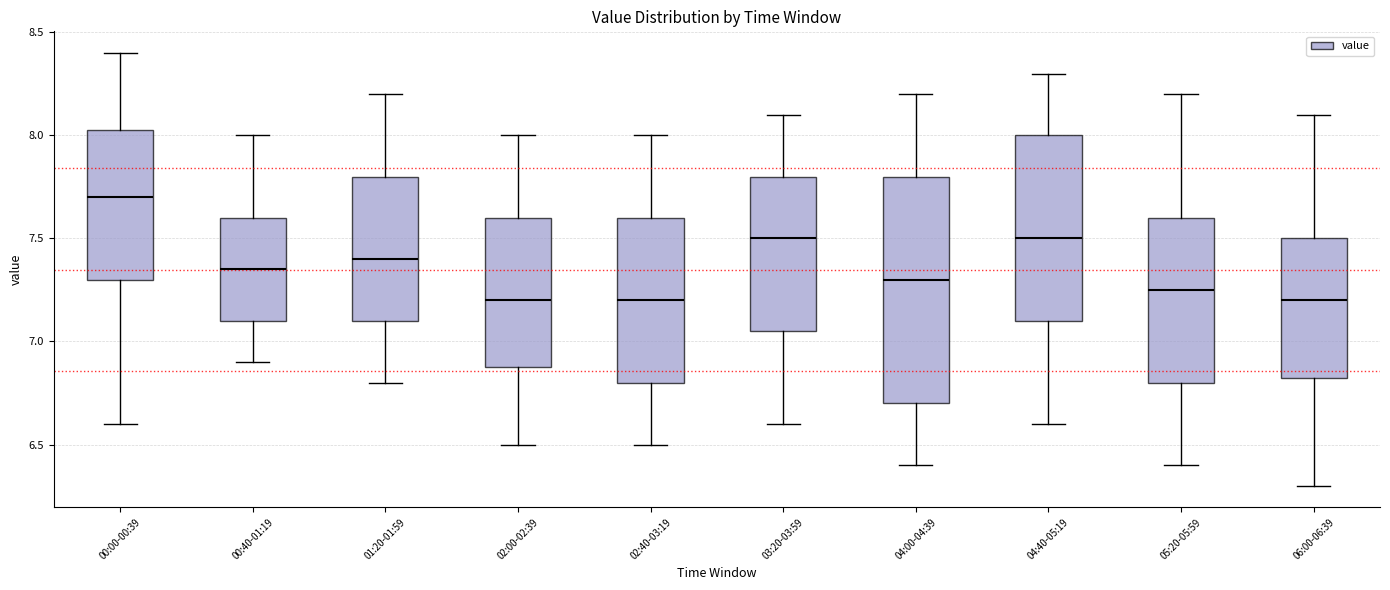

Which box is the tallest, from its lower edge to its upper edge?

04:00-04:39